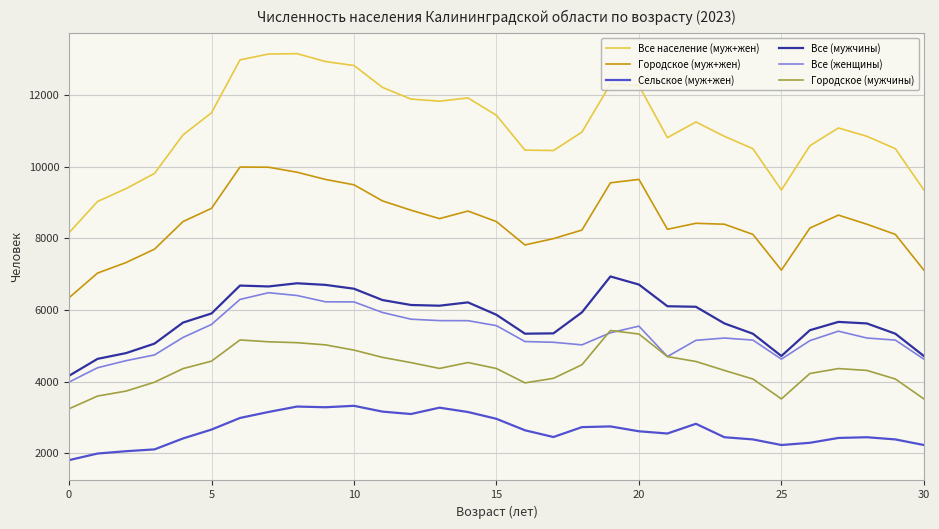

True or false: Городское (мужчины) and Сельское (муж+жен) intersect in this chart.

False